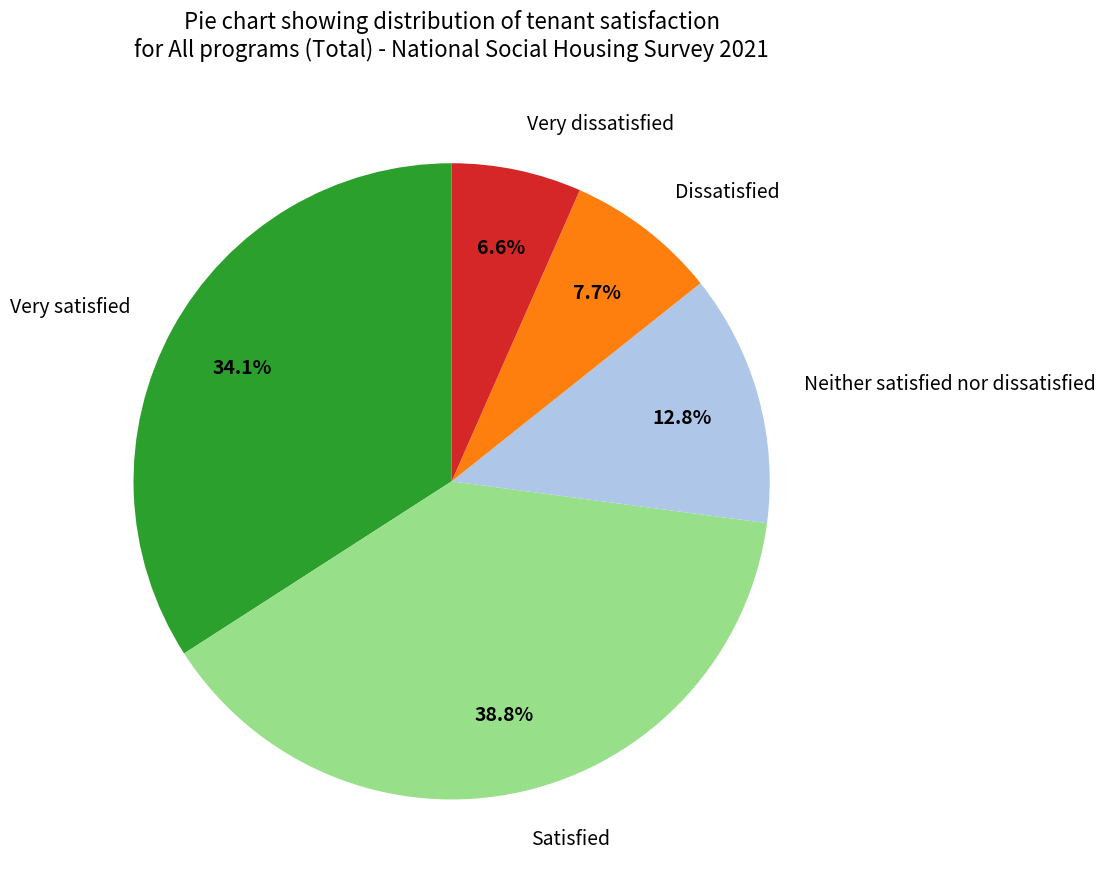

To the nearest percent, what is the combined percentage of Very satisfied and Dissatisfied?

42%